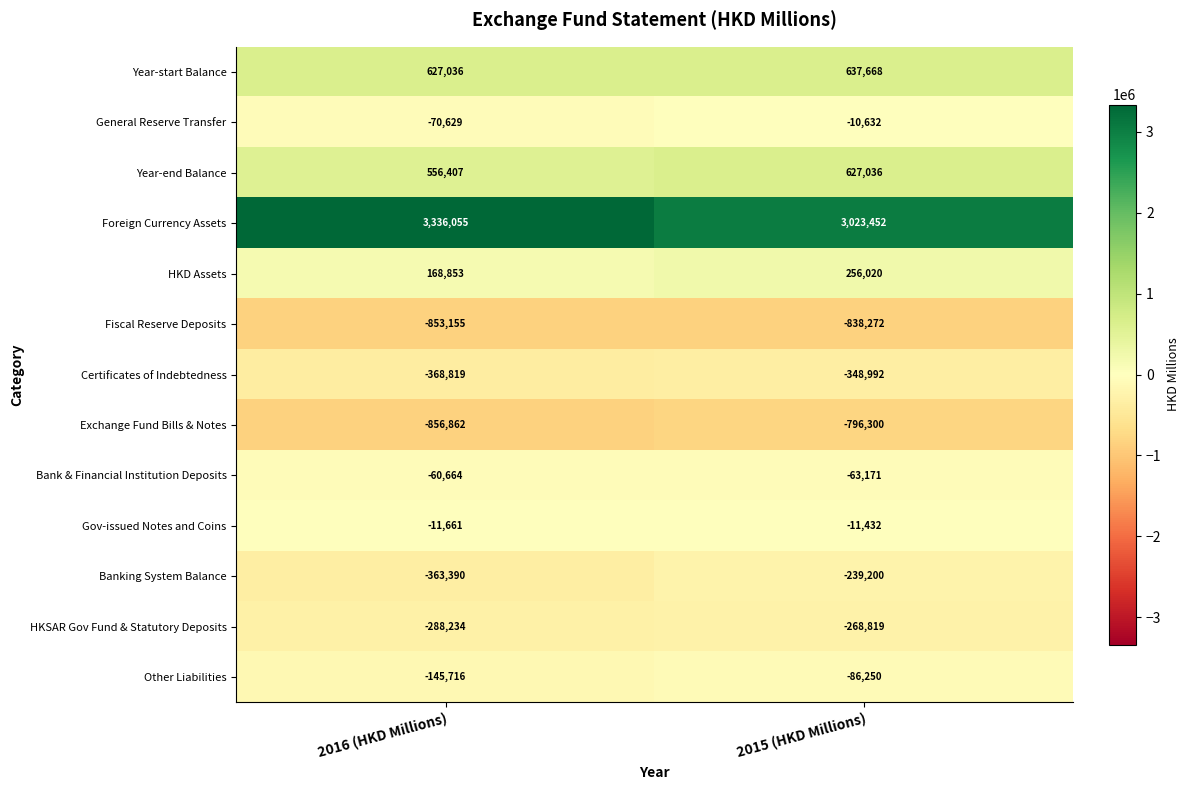

At which label is Certificates of Indebtedness closest to -358905?

2015 (HKD Millions)